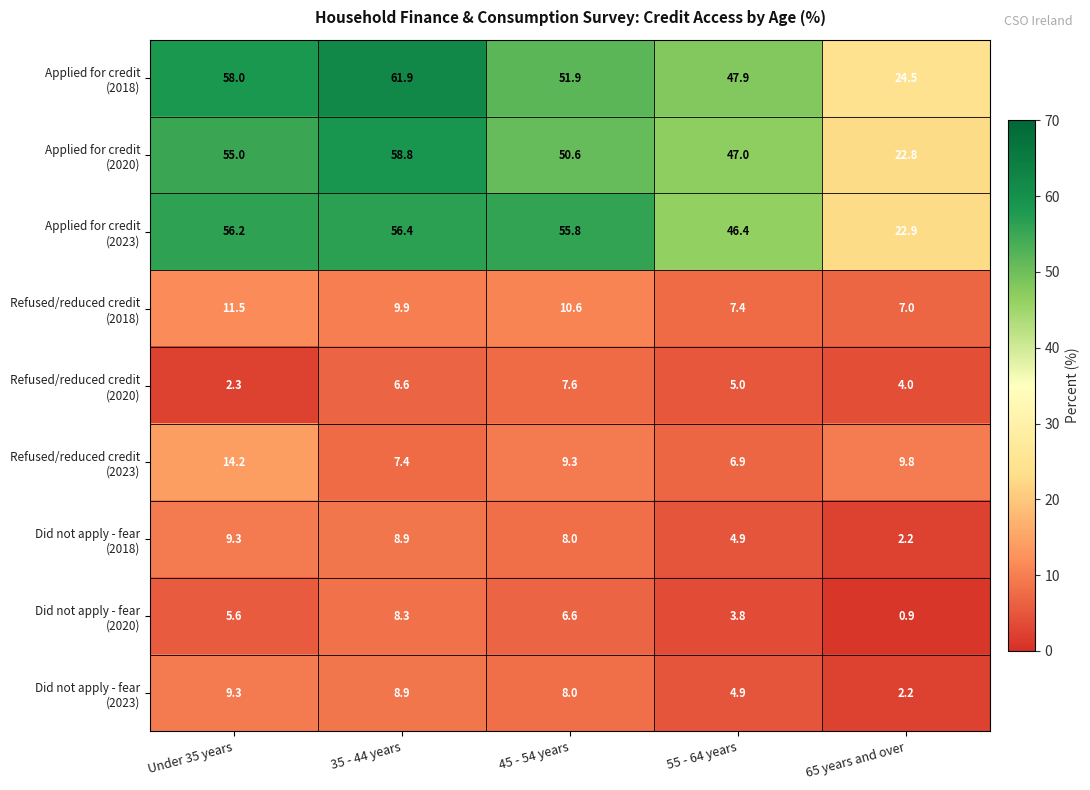

At which category does the chart reach its minimum across all series?

65 years and over